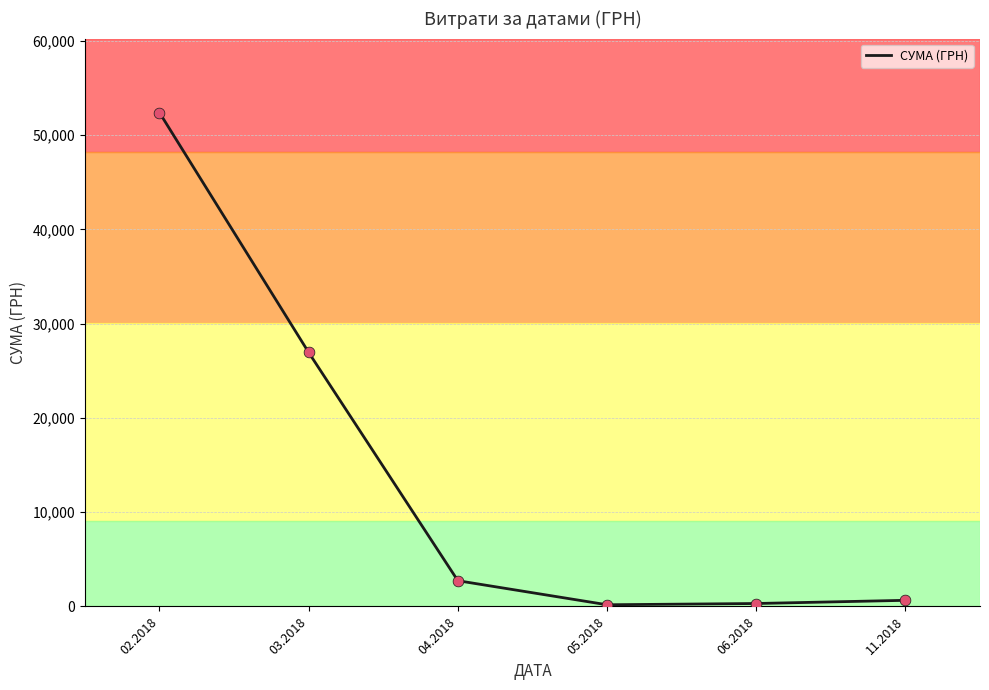

Which has a higher value, 04.2018 or 02.2018?

02.2018